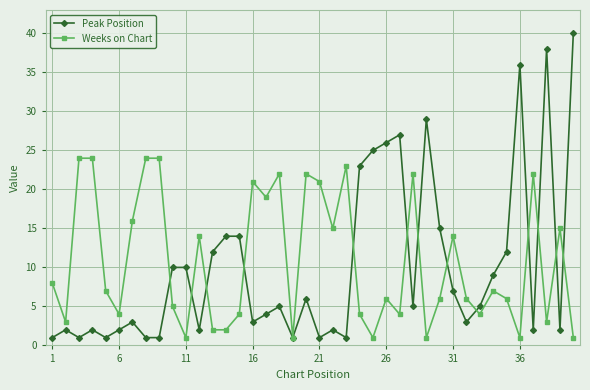

Reading left to right, list all the values displayed in this chart.

Peak Position: 1	2	1	2	1	2	3	1	1	10	10	2	12	14	14	3	4	5	1	6	1	2	1	23	25	26	27	5	29	15	7	3	5	9	12	36	2	38	2	40
Weeks on Chart: 8	3	24	24	7	4	16	24	24	5	1	14	2	2	4	21	19	22	1	22	21	15	23	4	1	6	4	22	1	6	14	6	4	7	6	1	22	3	15	1